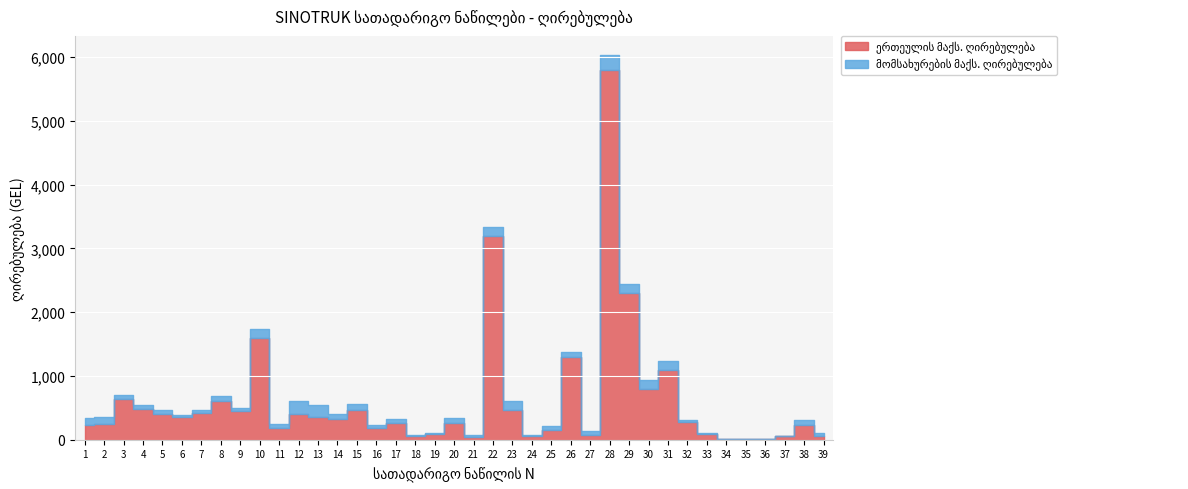

True or false: მომსახურების მაქს. ღირებულება and ერთეულის მაქს. ღირებულება cross at least once.

False